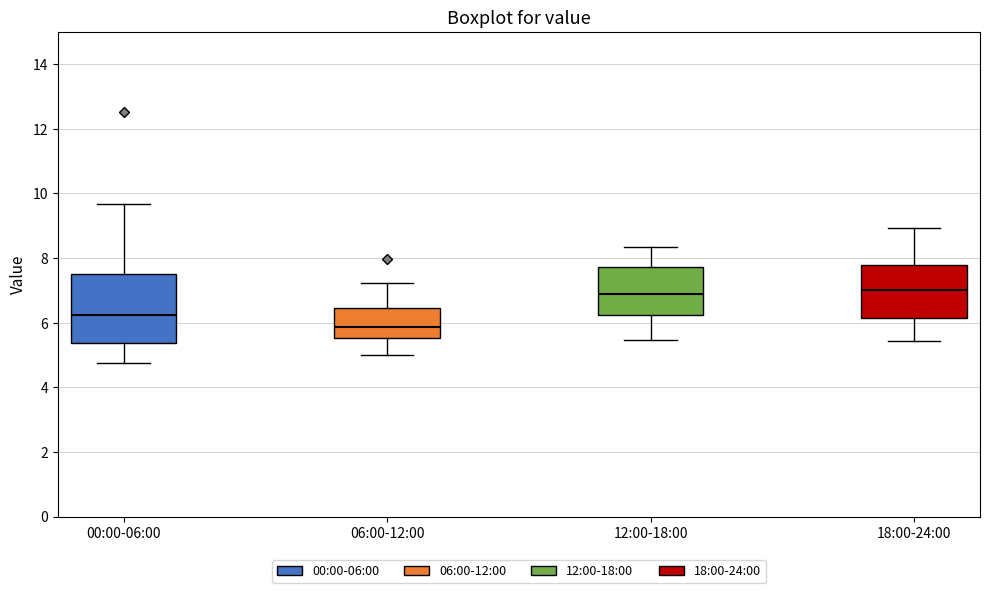

Which box's median line is the lowest?

06:00-12:00